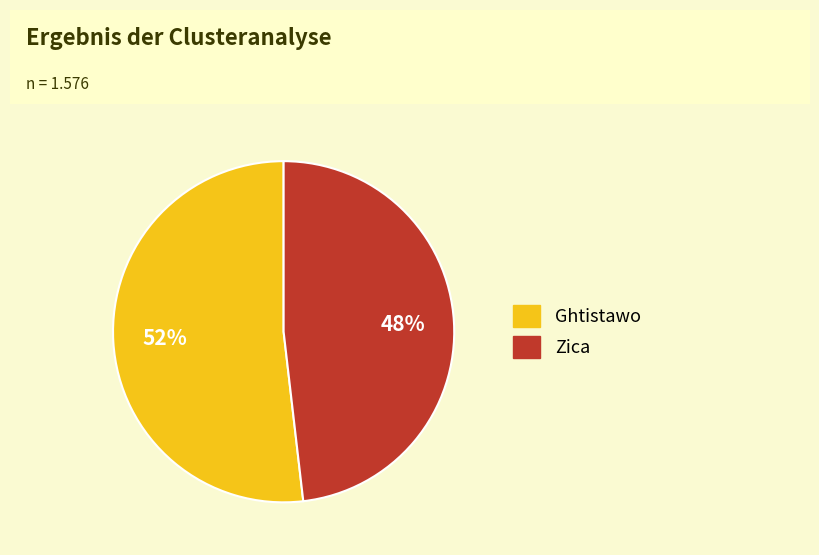

Combined, do Zica and Ghtistawo account for over 50%?

Yes